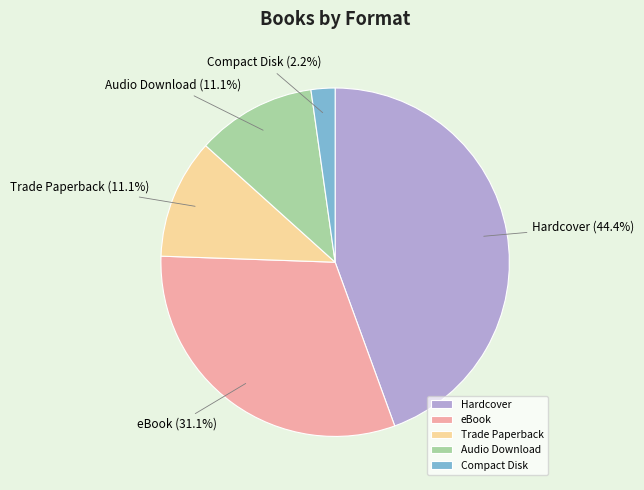

To the nearest percent, what is the average slice percentage?

20%